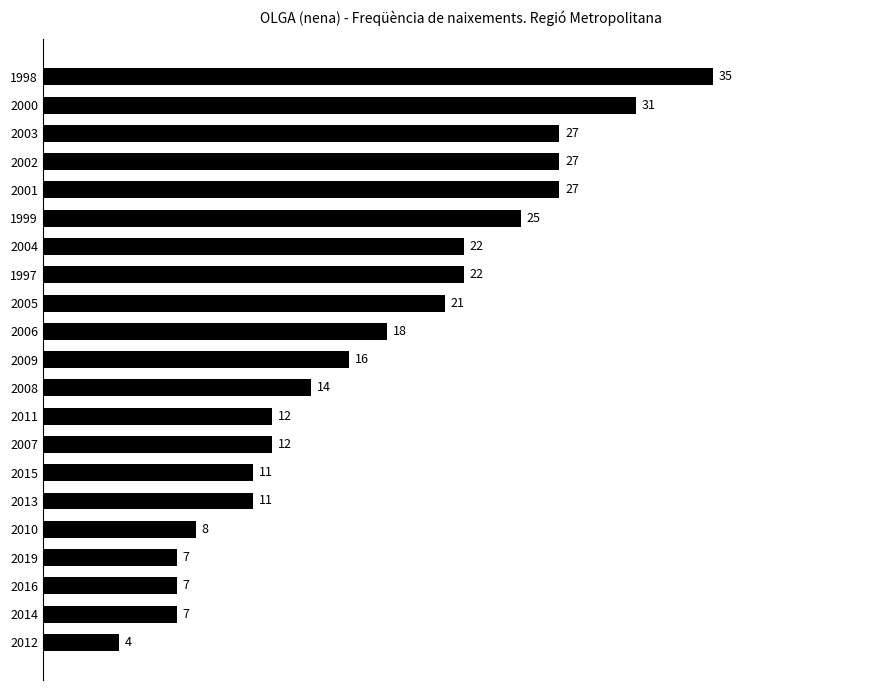

Reading top to bottom, transcribe all the data shown in this chart.

1998=35	2000=31	2003=27	2002=27	2001=27	1999=25	2004=22	1997=22	2005=21	2006=18	2009=16	2008=14	2011=12	2007=12	2015=11	2013=11	2010=8	2019=7	2016=7	2014=7	2012=4